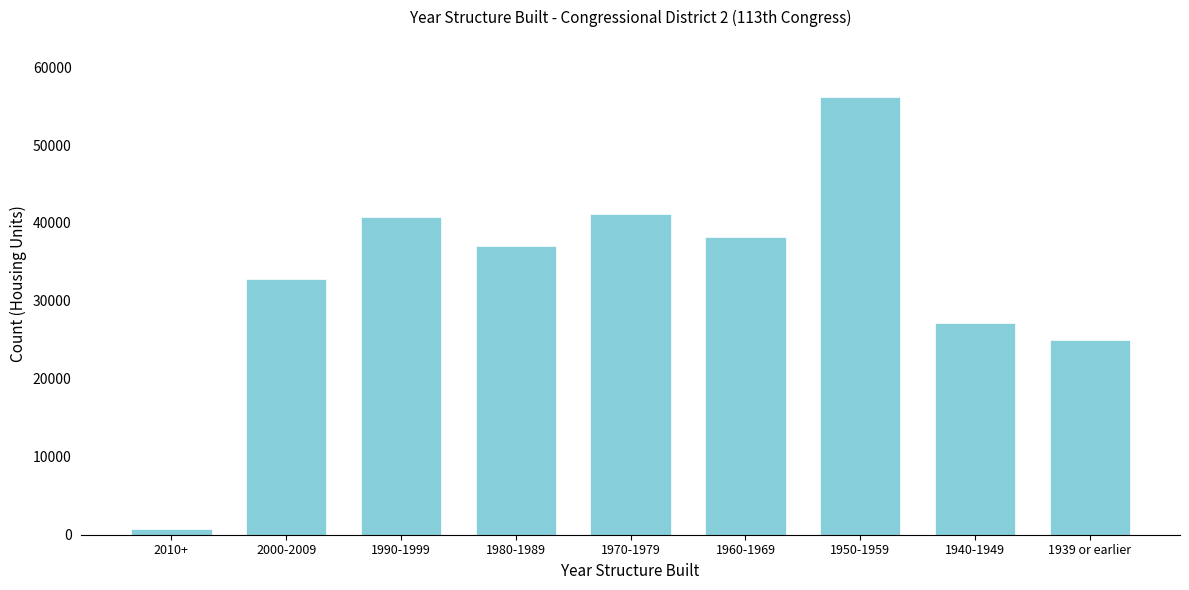

Reading left to right, transcribe all the data shown in this chart.

2010+=782	2000-2009=32766	1990-1999=40723	1980-1989=37087	1970-1979=41197	1960-1969=38165	1950-1959=56137	1940-1949=27143	1939 or earlier=24958